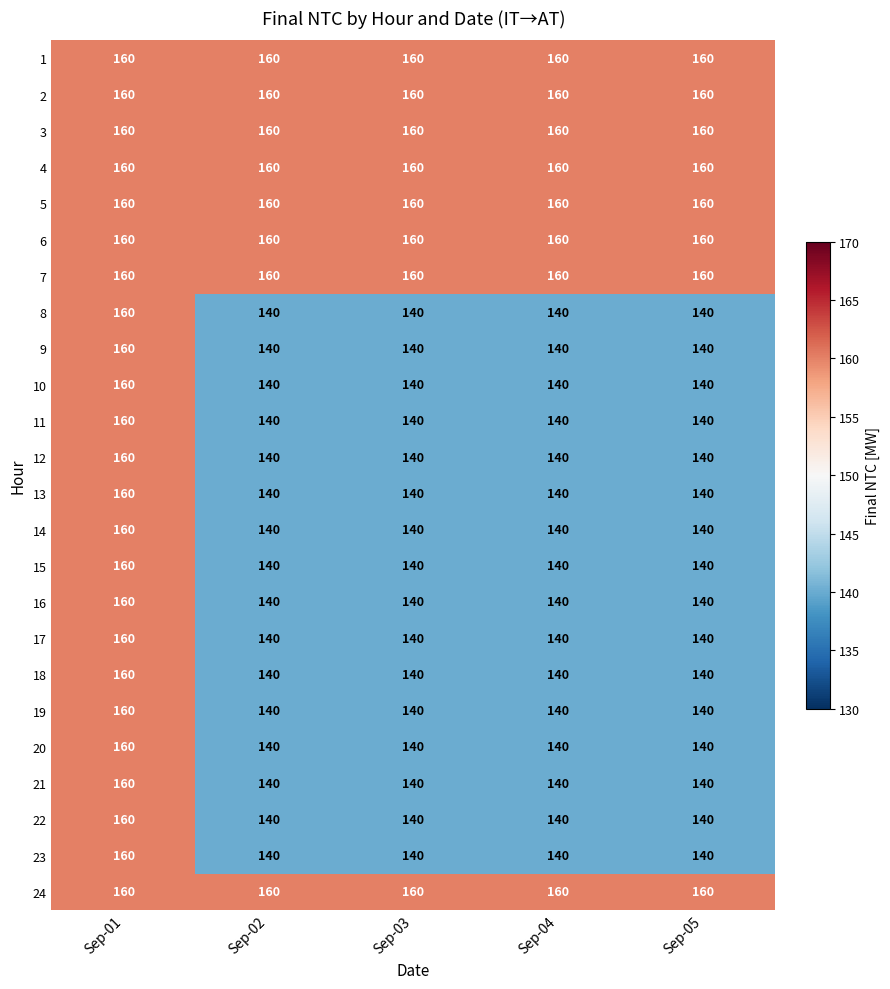

What is the maximum value shown in the chart?

160